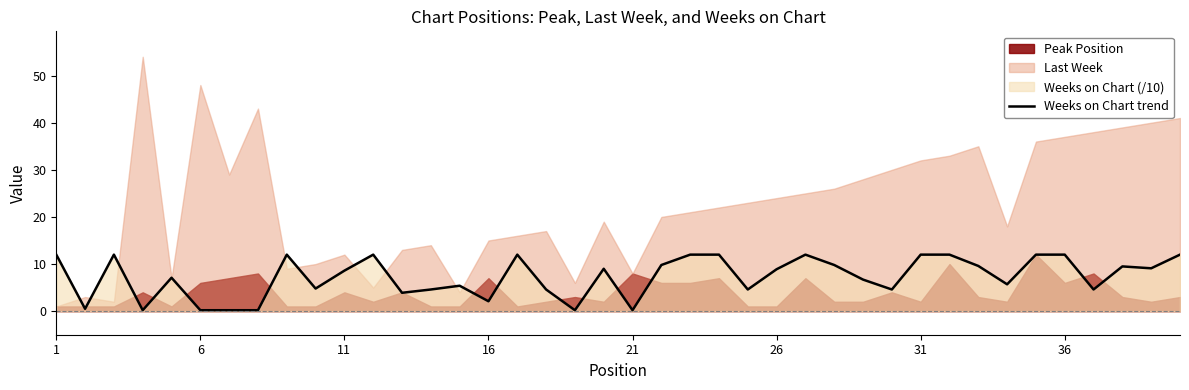

The Weeks on Chart trend series shows 0.2 at 6. True or false?

True